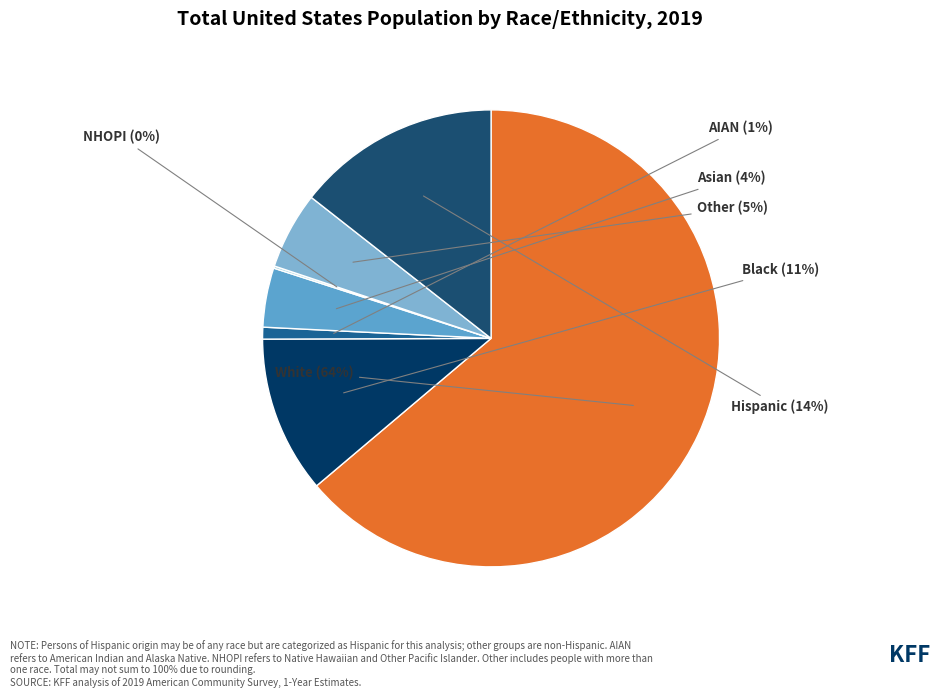

Which slice is the largest?

White